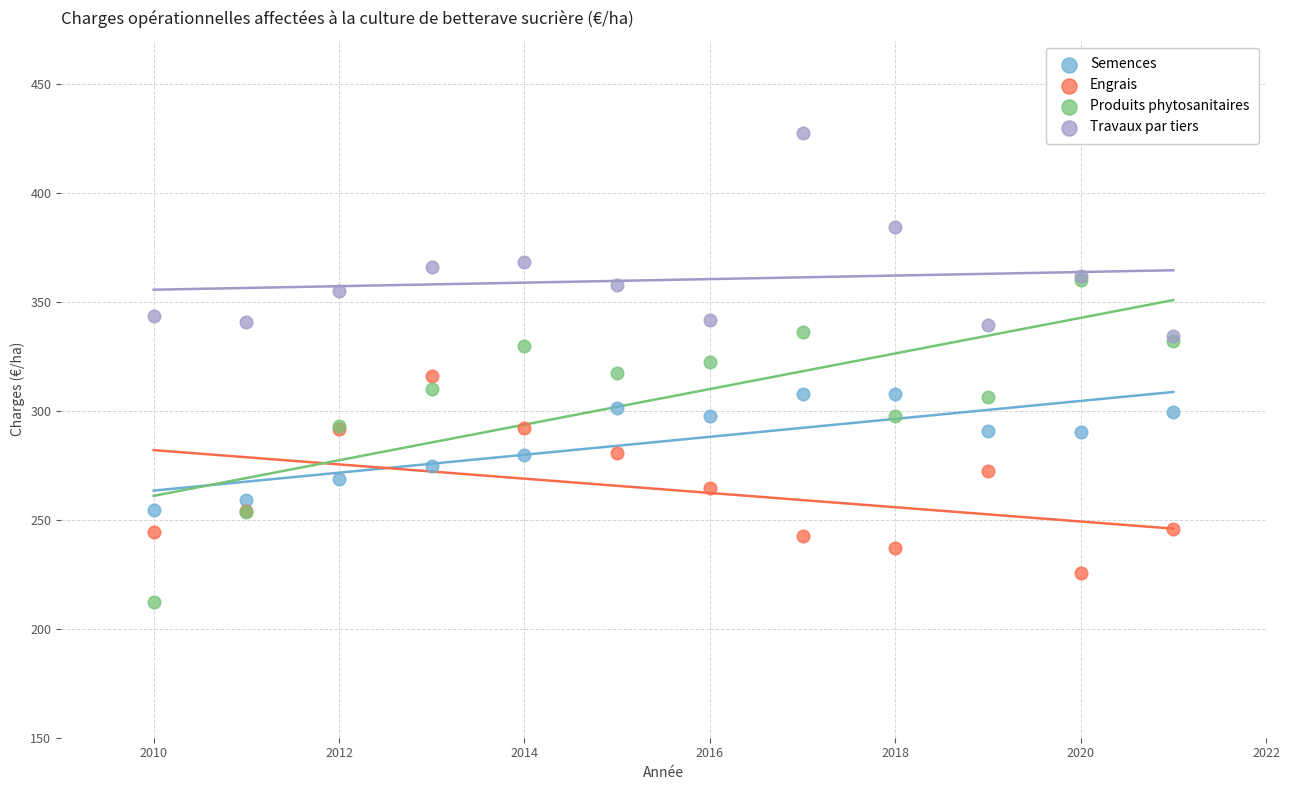

What are all the series names shown in the legend?

Semences, Engrais, Produits phytosanitaires, Travaux par tiers